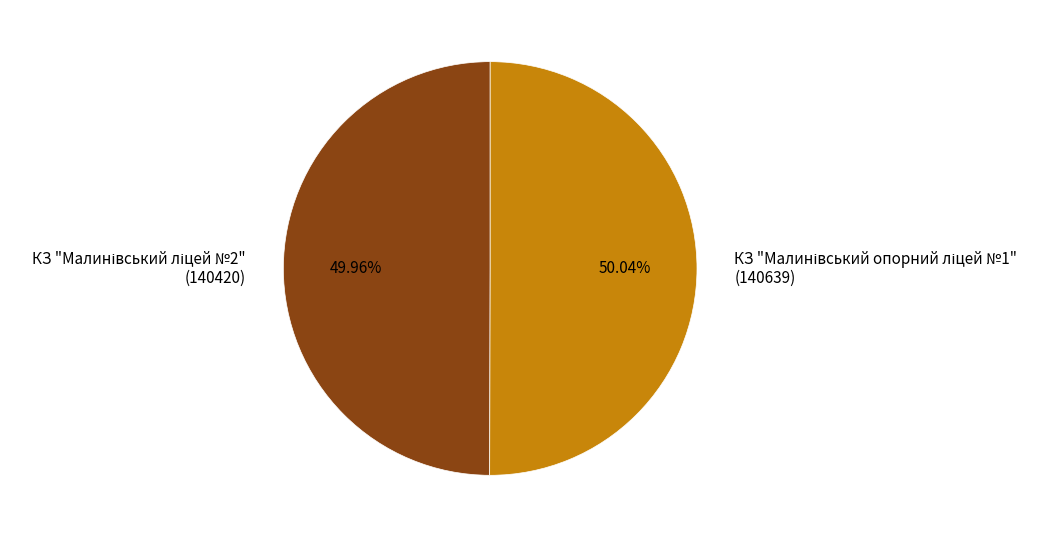

Is there a majority slice in this chart?

Yes